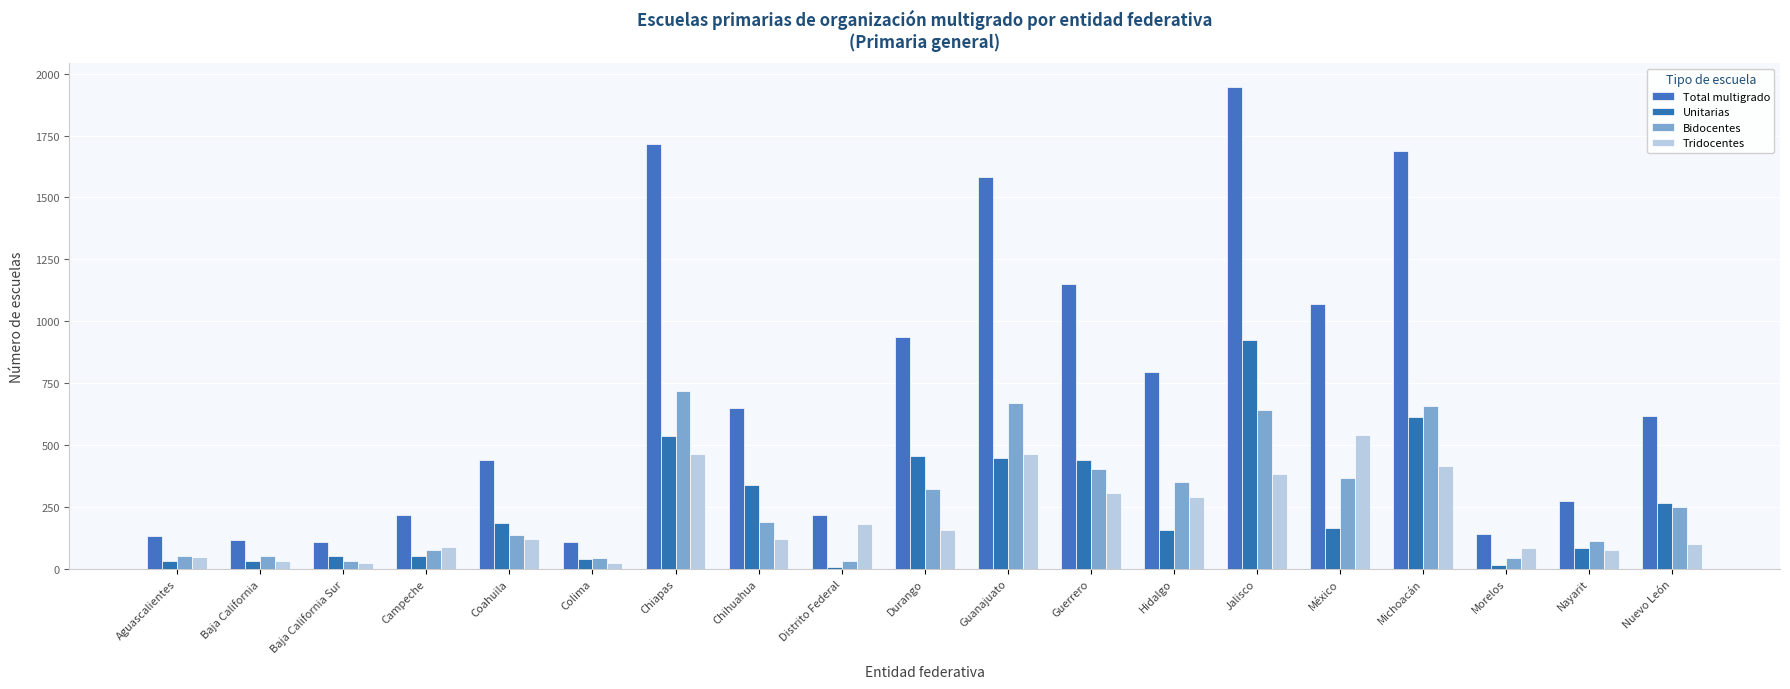

Are the bars grouped side by side (vs. stacked)?

Yes